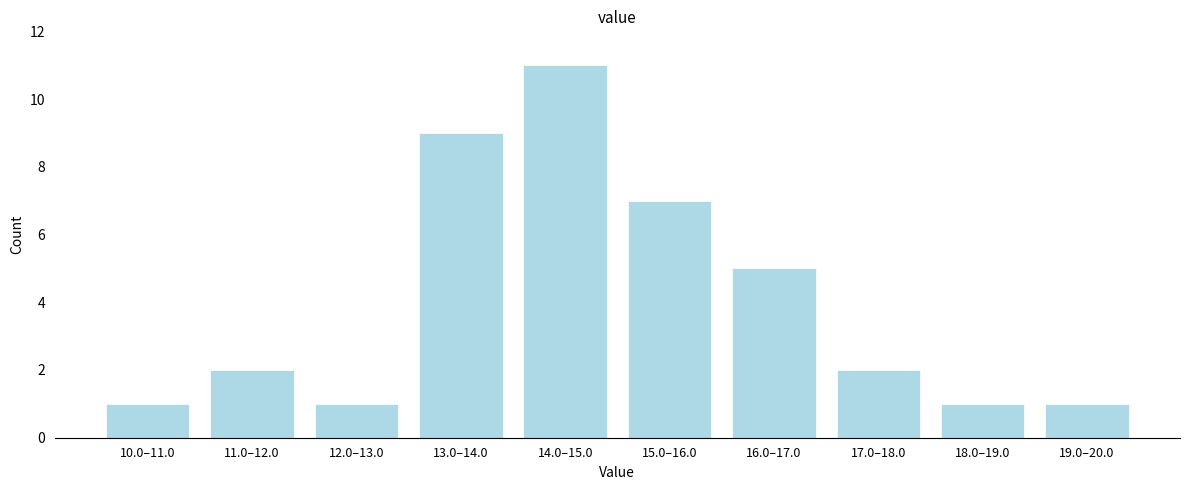

Reading right to left, what are all the values shown in this chart?

19.0–20.0=1	18.0–19.0=1	17.0–18.0=2	16.0–17.0=5	15.0–16.0=7	14.0–15.0=11	13.0–14.0=9	12.0–13.0=1	11.0–12.0=2	10.0–11.0=1